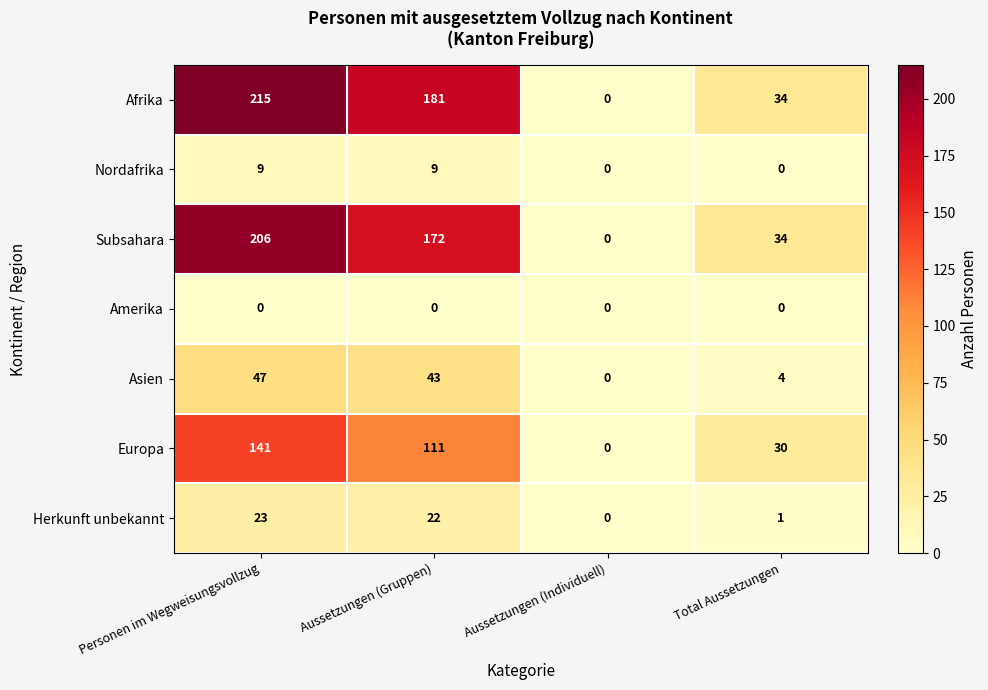

What value does the Afrika series have at Aussetzungen (Gruppen)?

181